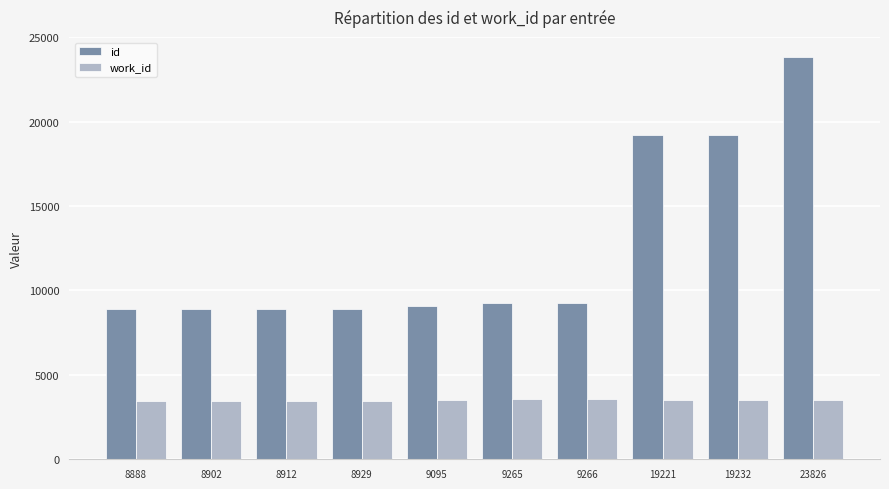

What is the total value across all series at 8888?

12357